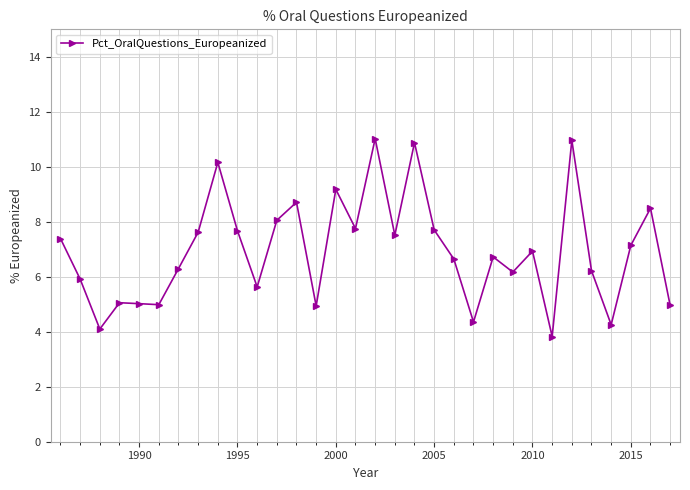

What is the maximum value shown in the chart?

11.0